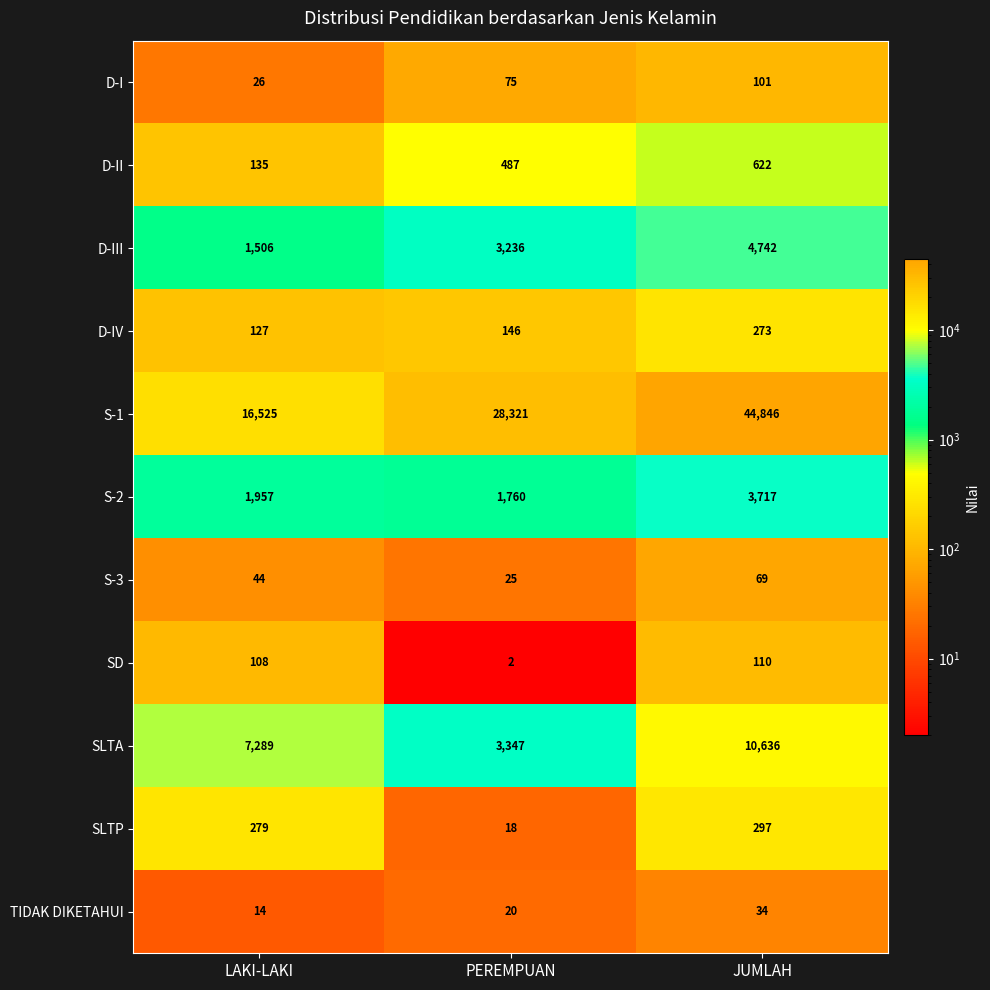

At which category does the chart reach its minimum across all series?

PEREMPUAN